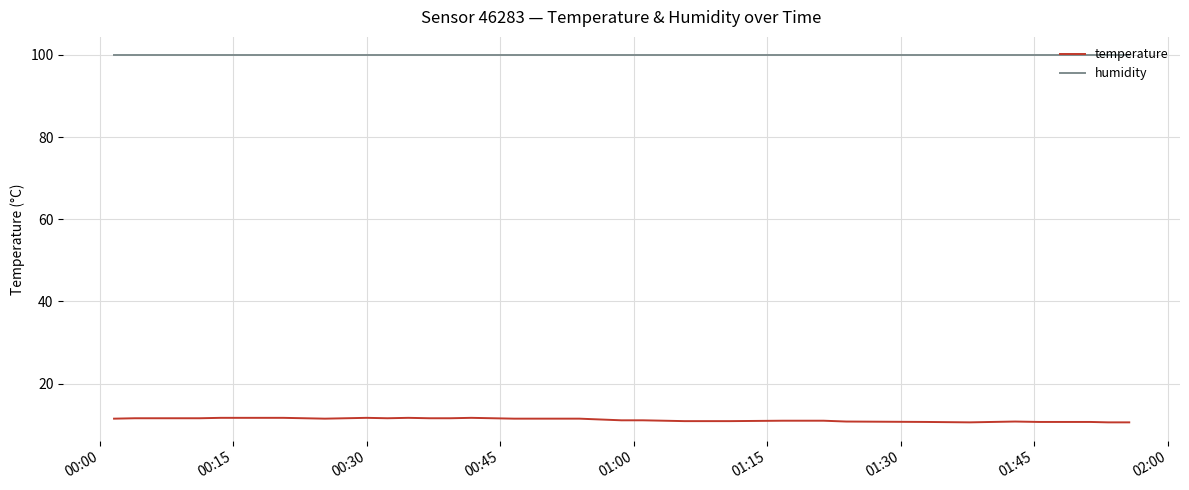

Which series has the largest total across all categories?

humidity